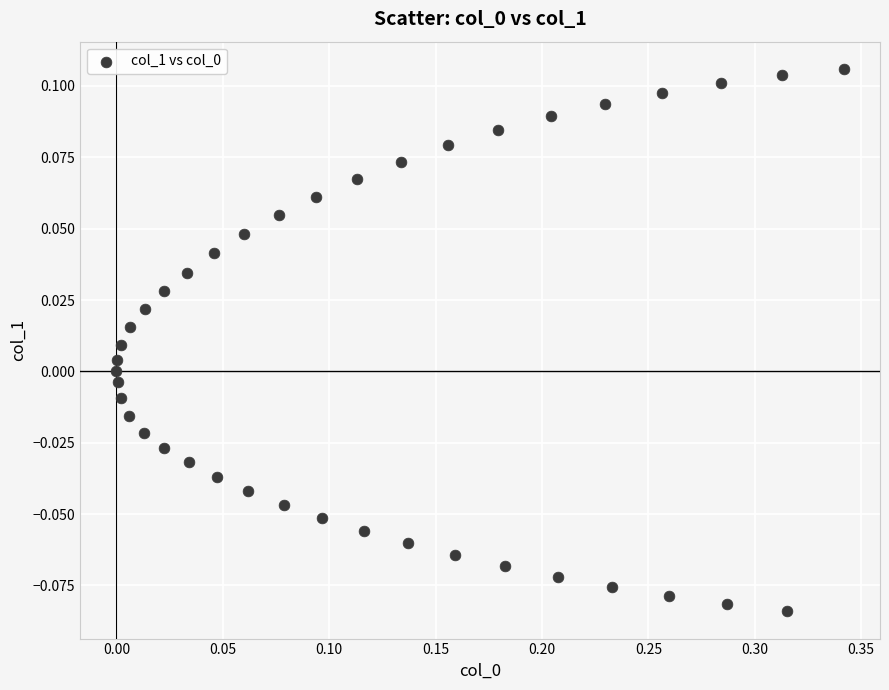

What is the range of X values (max minus min)?

0.3